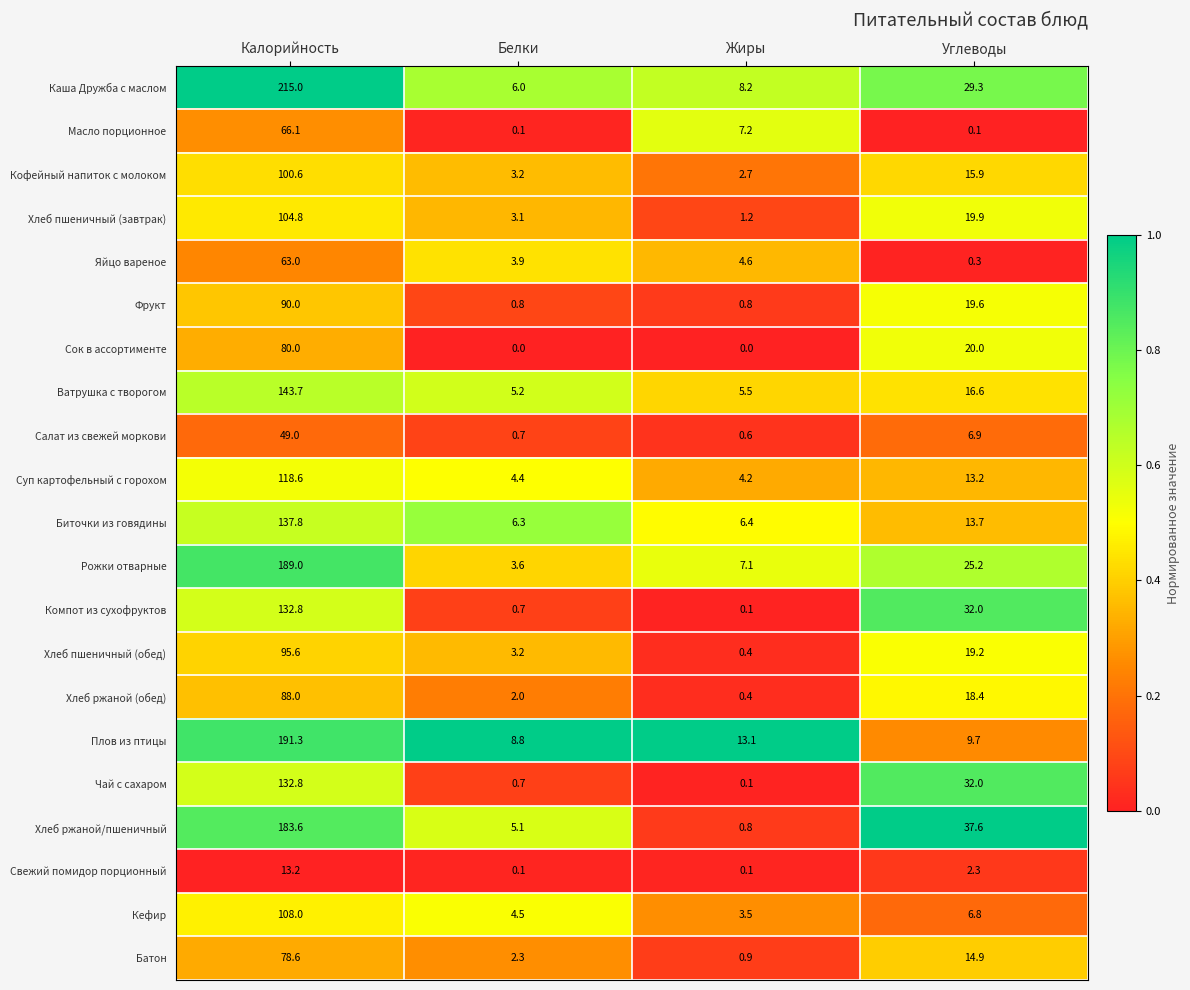

Which series has the largest range (max minus min)?

Каша Дружба с маслом